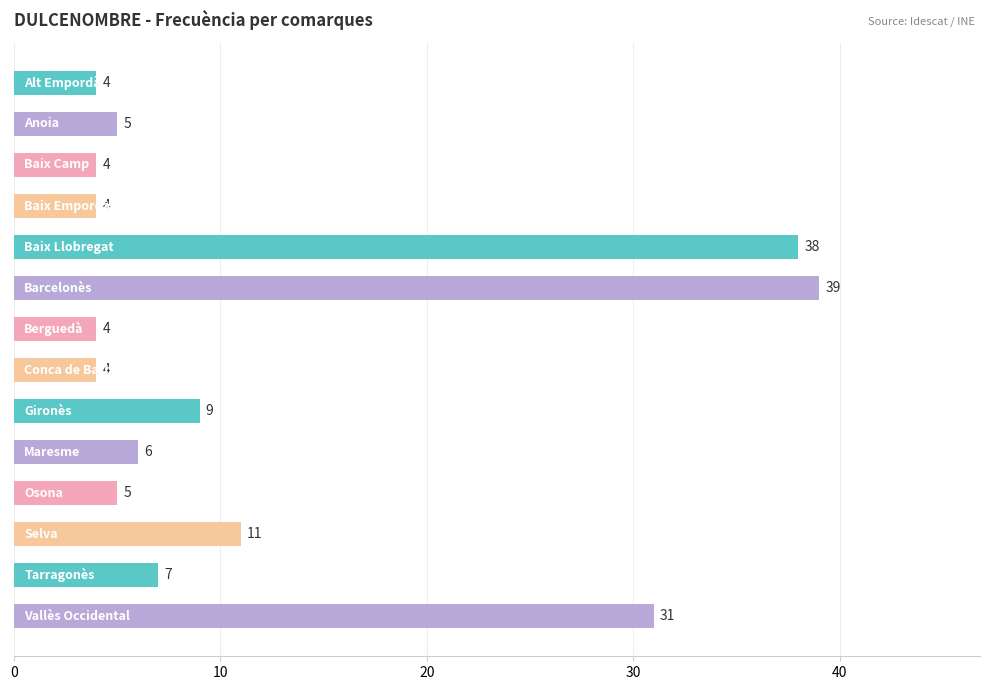

What is the difference between the maximum and minimum values?

35